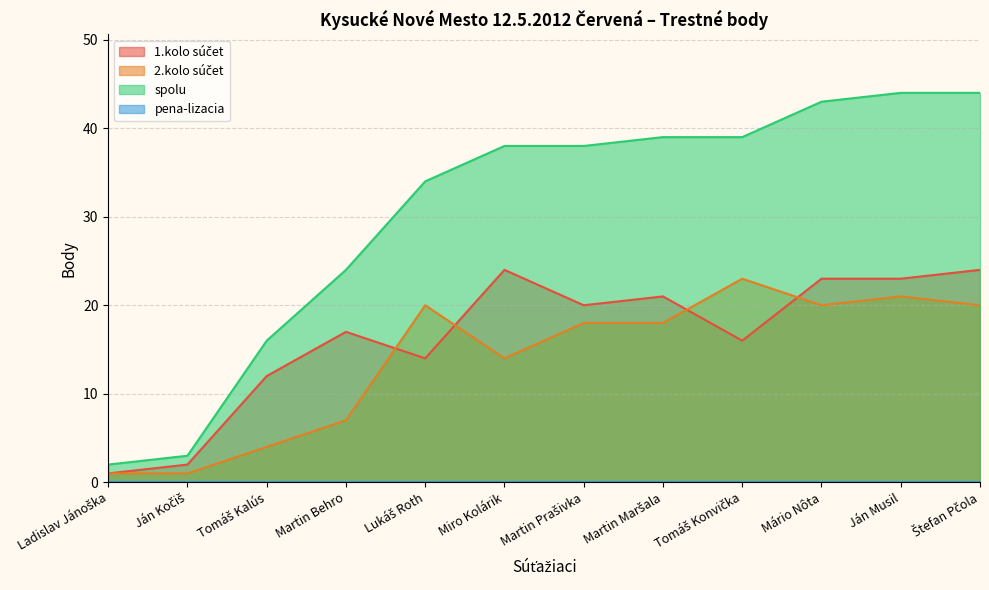

Does the chart have visible grid lines?

Yes